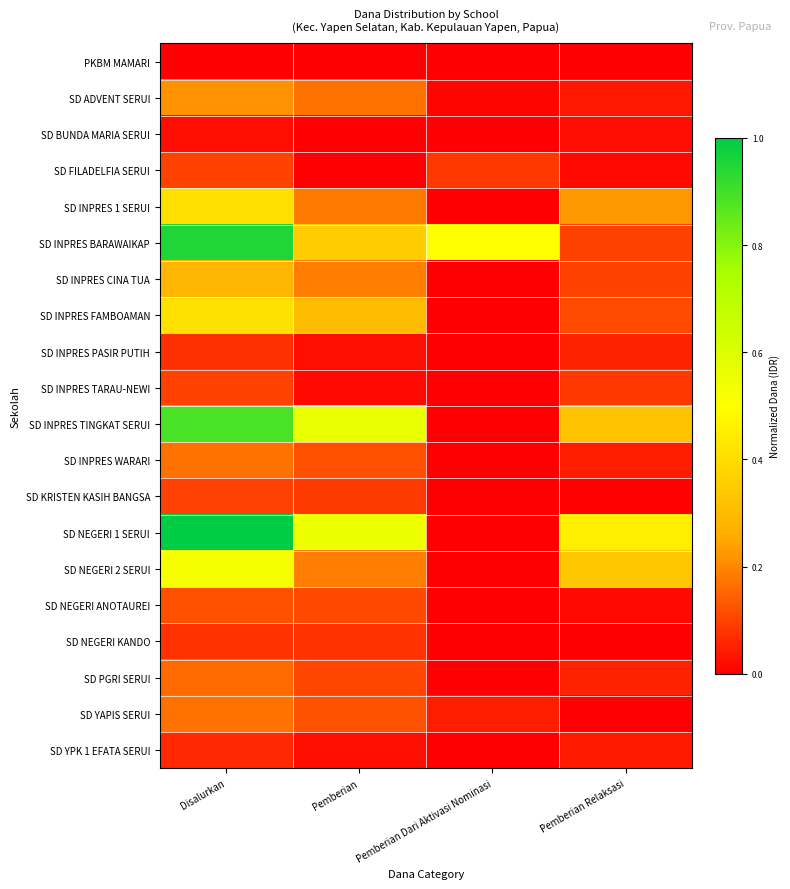

At which category is the sum across all series the highest?

Disalurkan